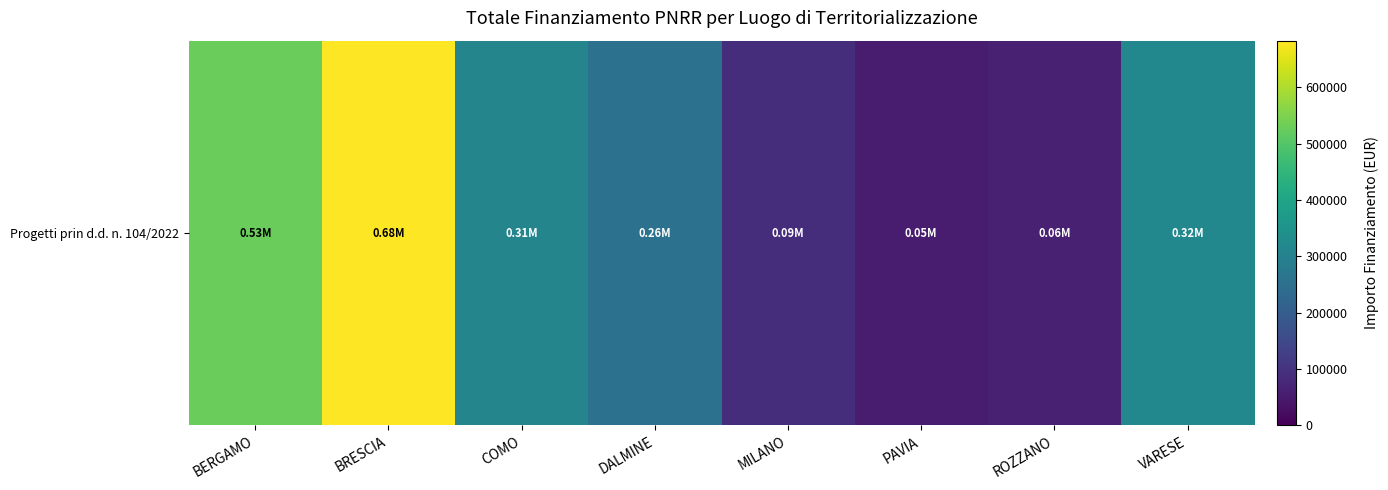

The chart shows a value of 682502.5 at BRESCIA. True or false?

True